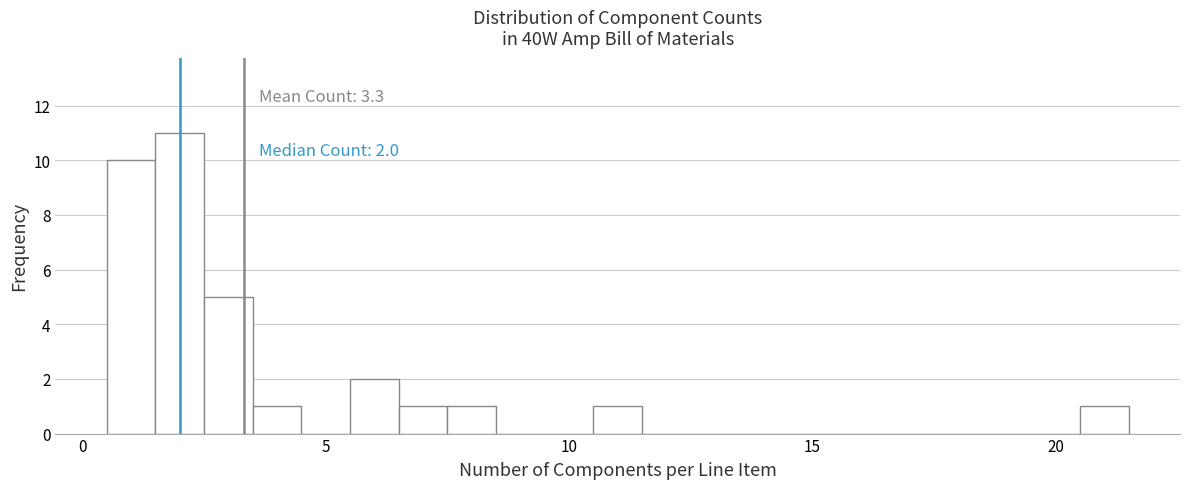

Around what value on the x-axis is the tallest bar? Give the approximate position of its centre, as read against the axis.

2.0